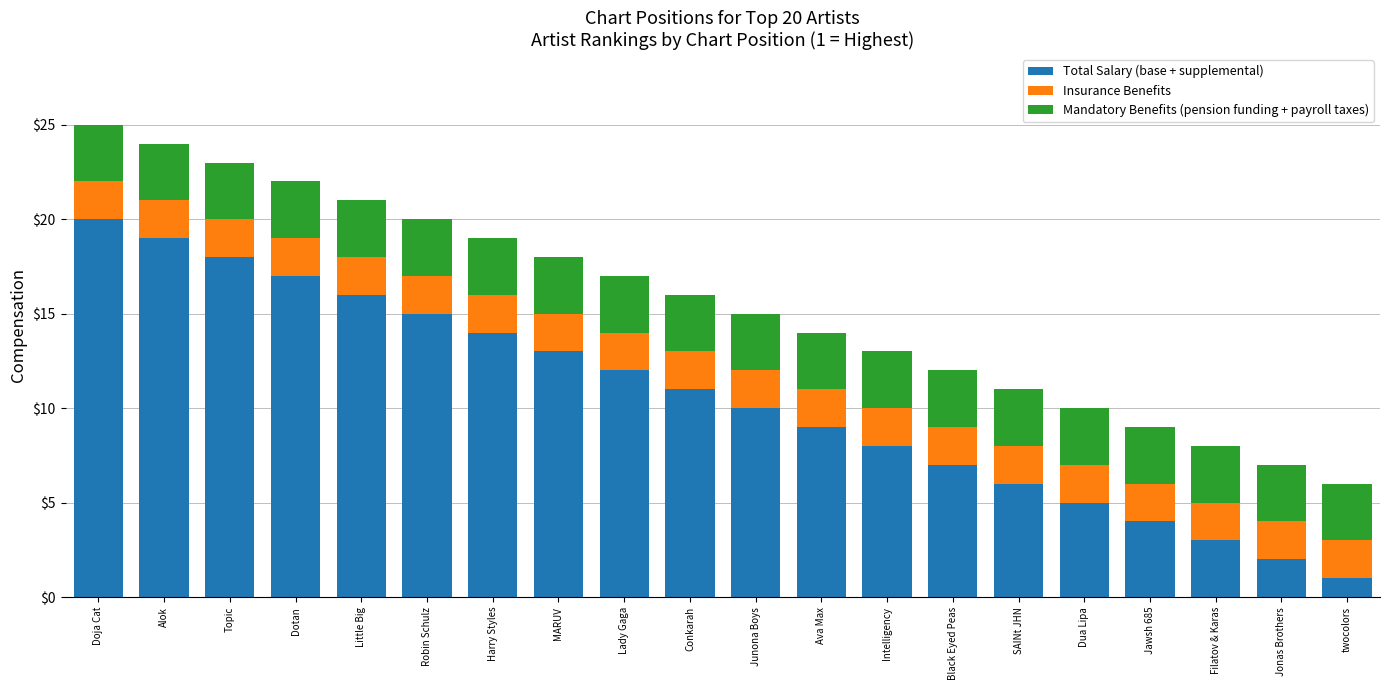

What is the total value across all series at Junona Boys?

15